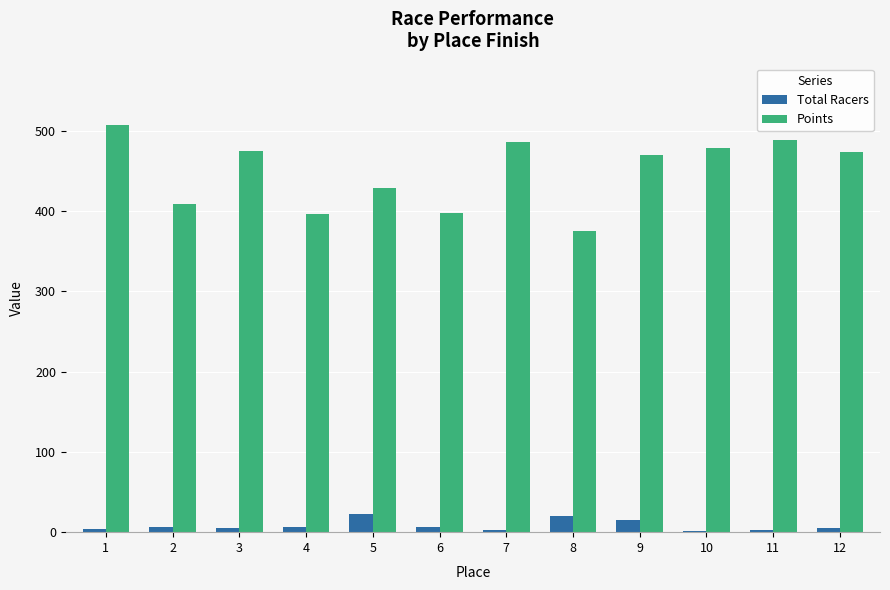

List the series in order of their overall mean, highest first.

Points, Total Racers